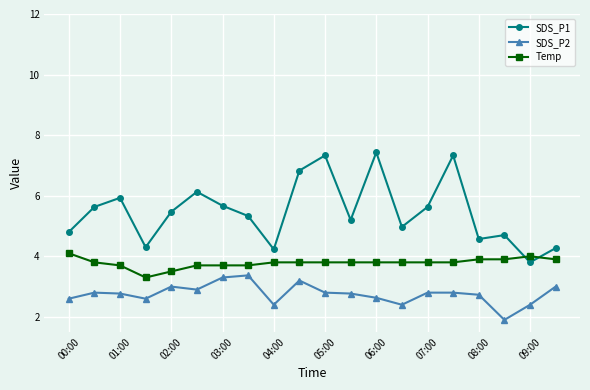

Which series has the largest total across all categories?

SDS_P1